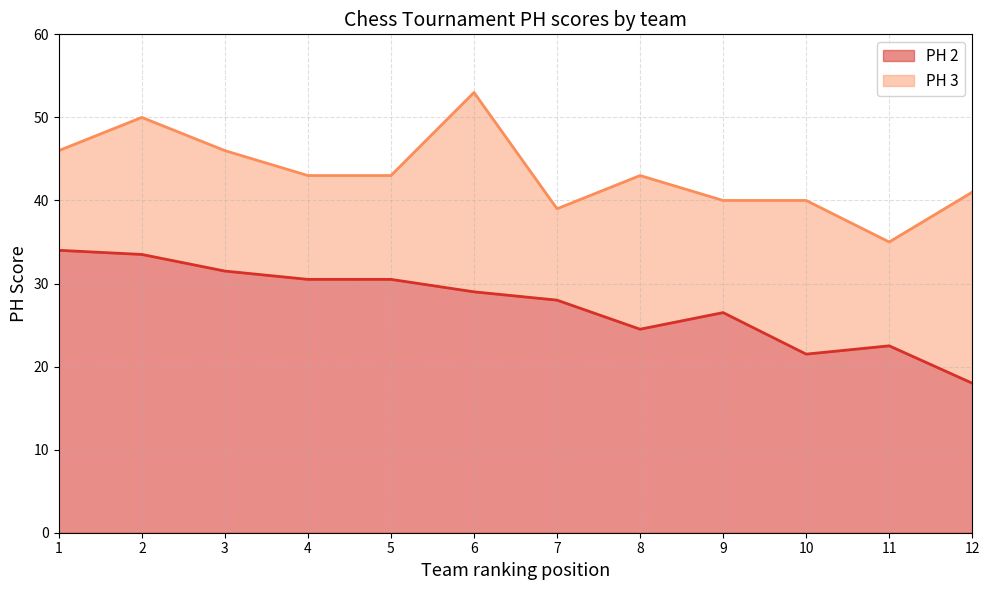

What is the total value across all series at 10?

40.0